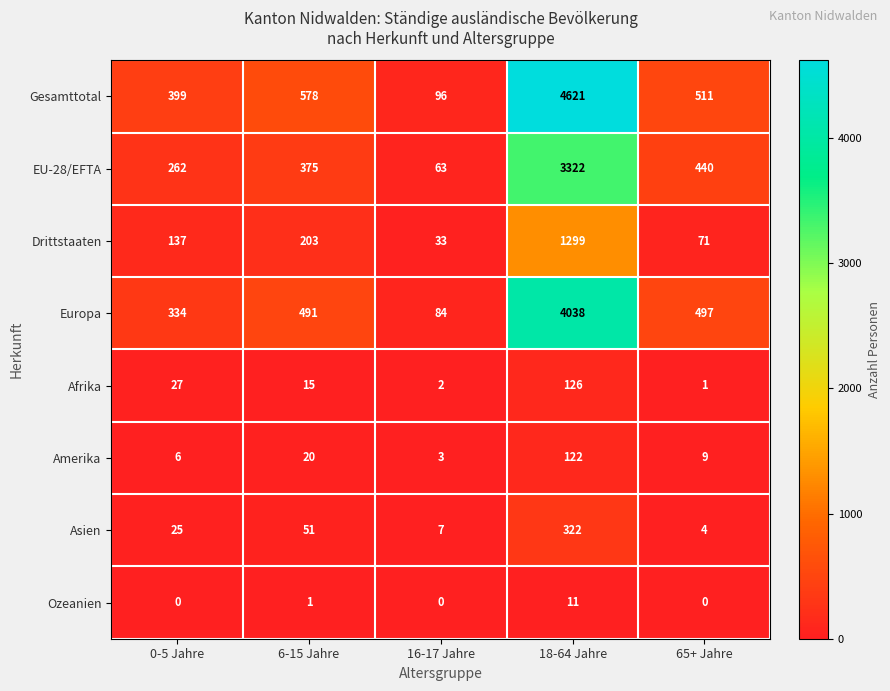

How many data points in Ozeanien are above 0?

2